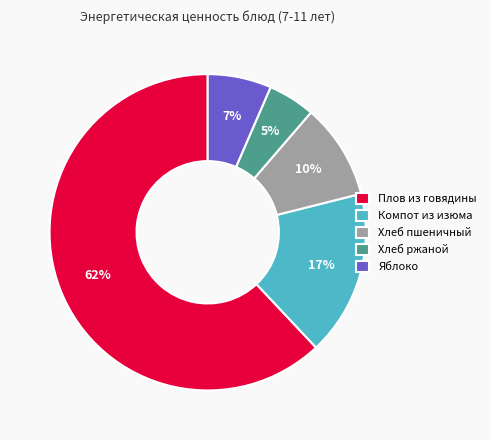

What percentage is the Хлеб пшеничный slice, to the nearest percent?

10%